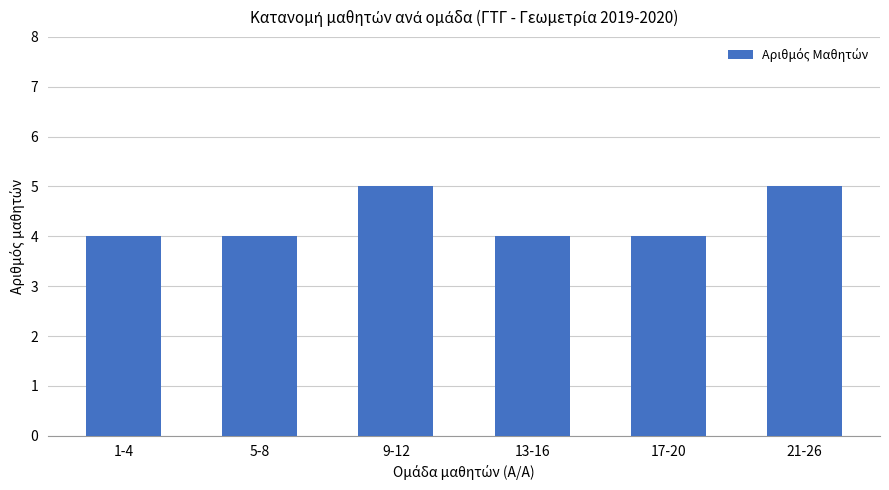

Reading left to right, transcribe all the data shown in this chart.

4	4	5	4	4	5